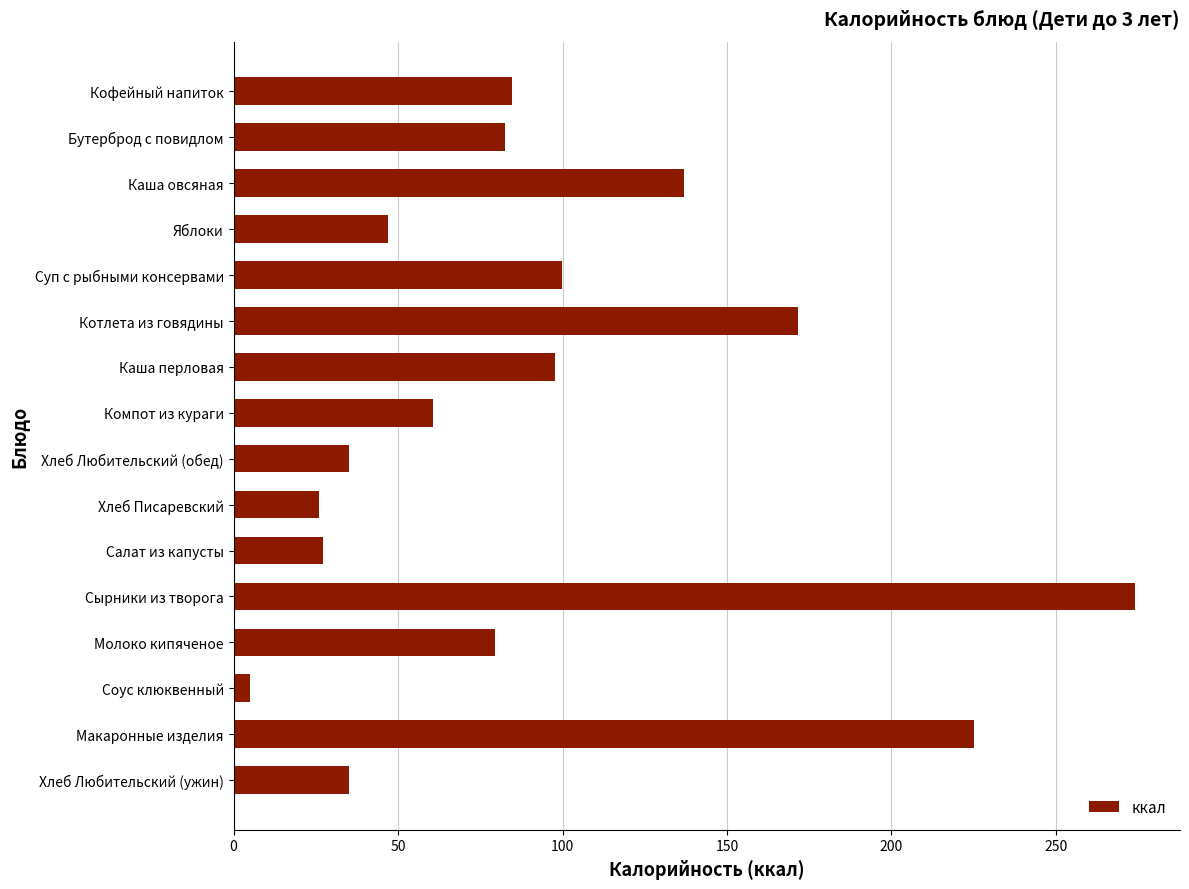

Which label corresponds to the smallest value in the chart?

Соус клюквенный